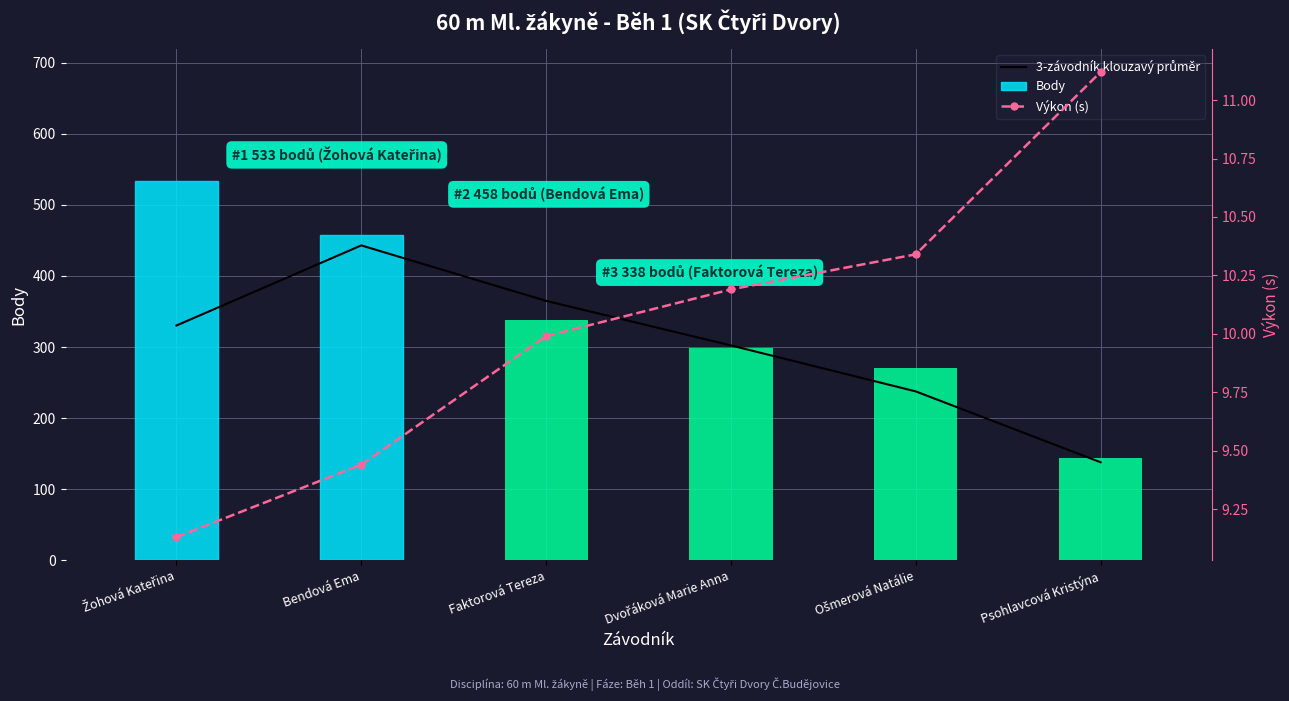

List the labels in order of Body value, largest first.

Žohová Kateřina, Bendová Ema, Faktorová Tereza, Dvořáková Marie Anna, Ošmerová Natálie, Psohlavcová Kristýna